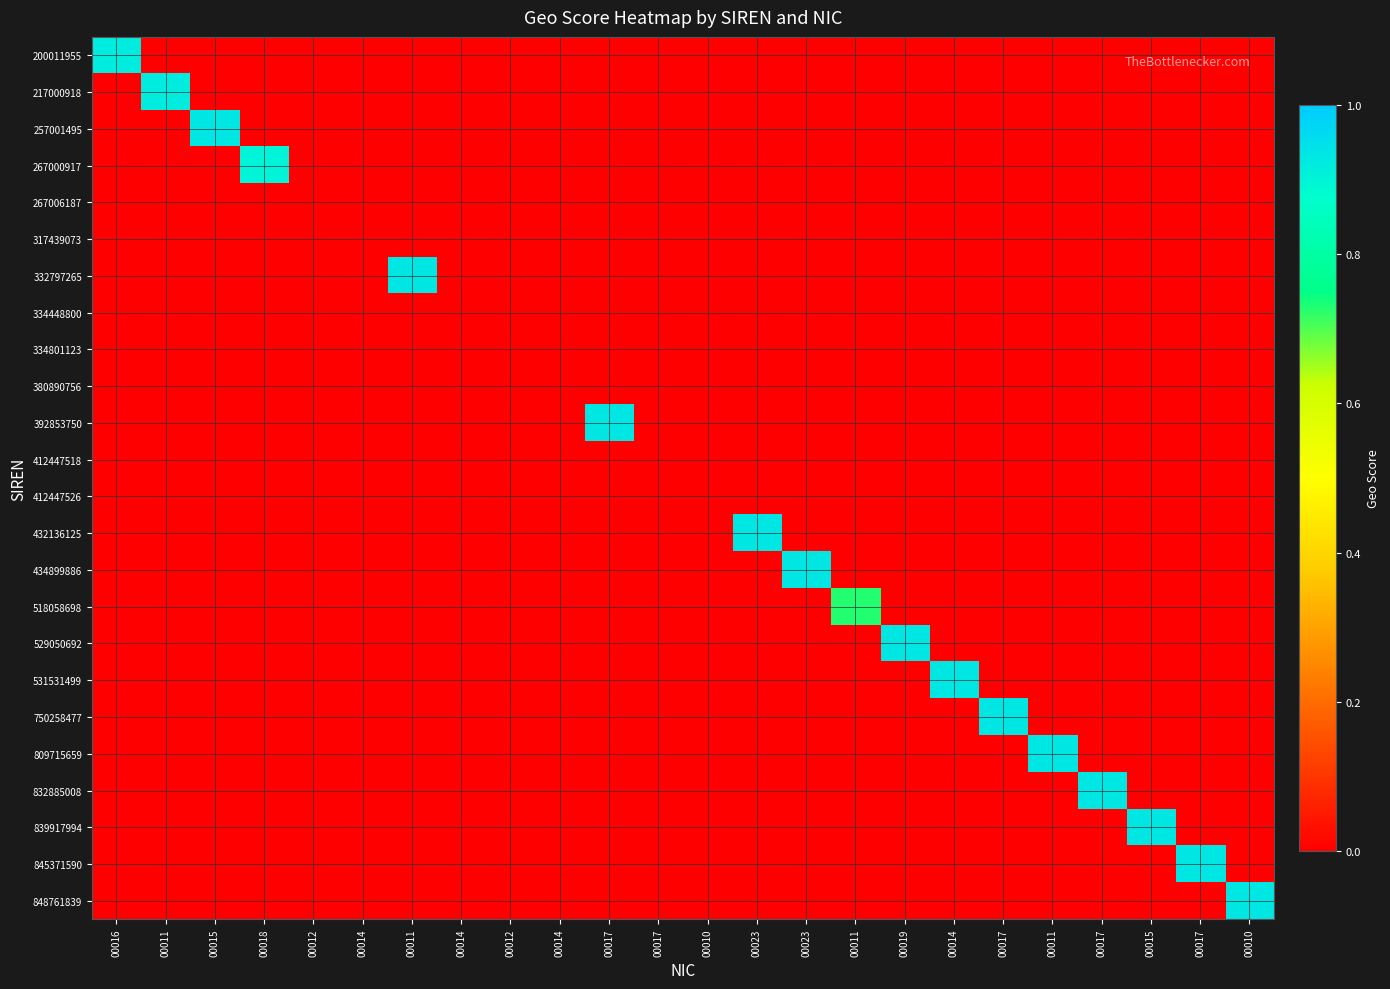

What is the spread (max minus min) of values at 00015?

0.9